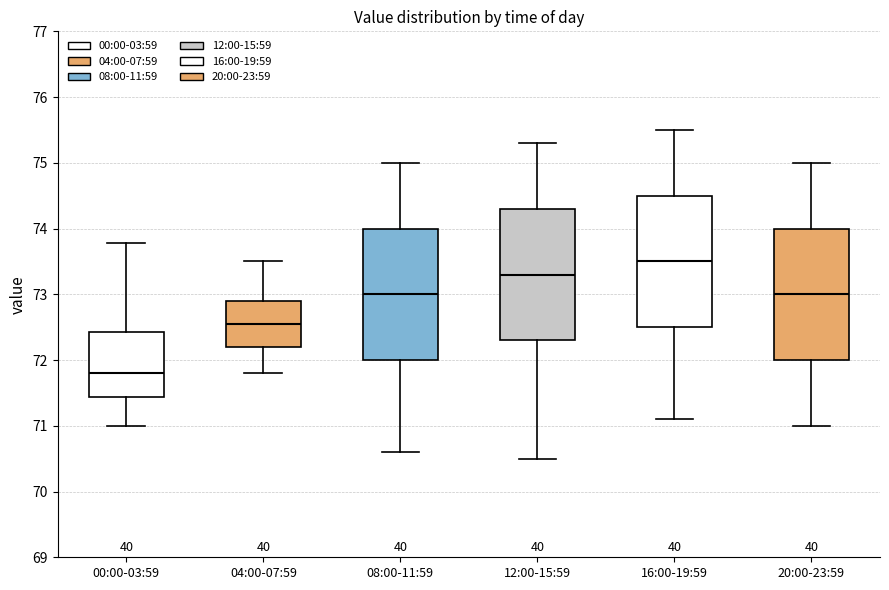

Where is the upper edge of the box for 16:00-19:59 on the y-axis? The values are not printed on the chart, so give them approximately, as read against the axis.

74.5